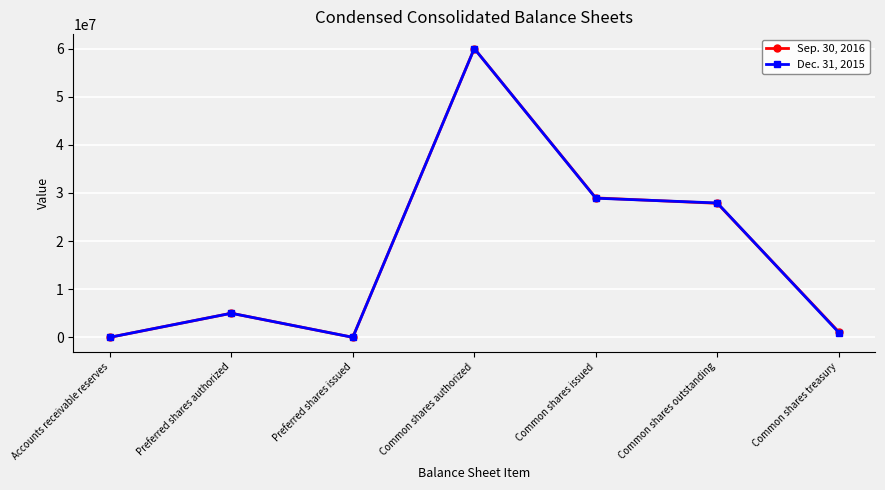

At which category is the sum across all series the highest?

Common shares authorized